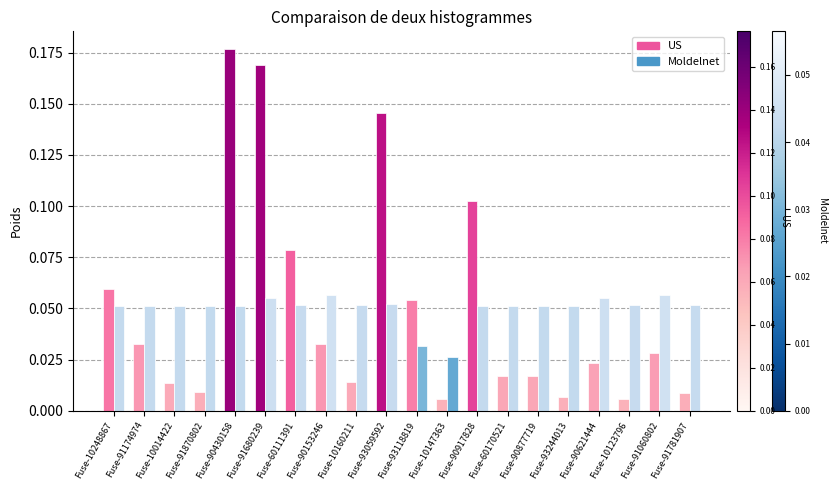

Where is Moldelnet nearest to the value 0?

Fuse-10147363